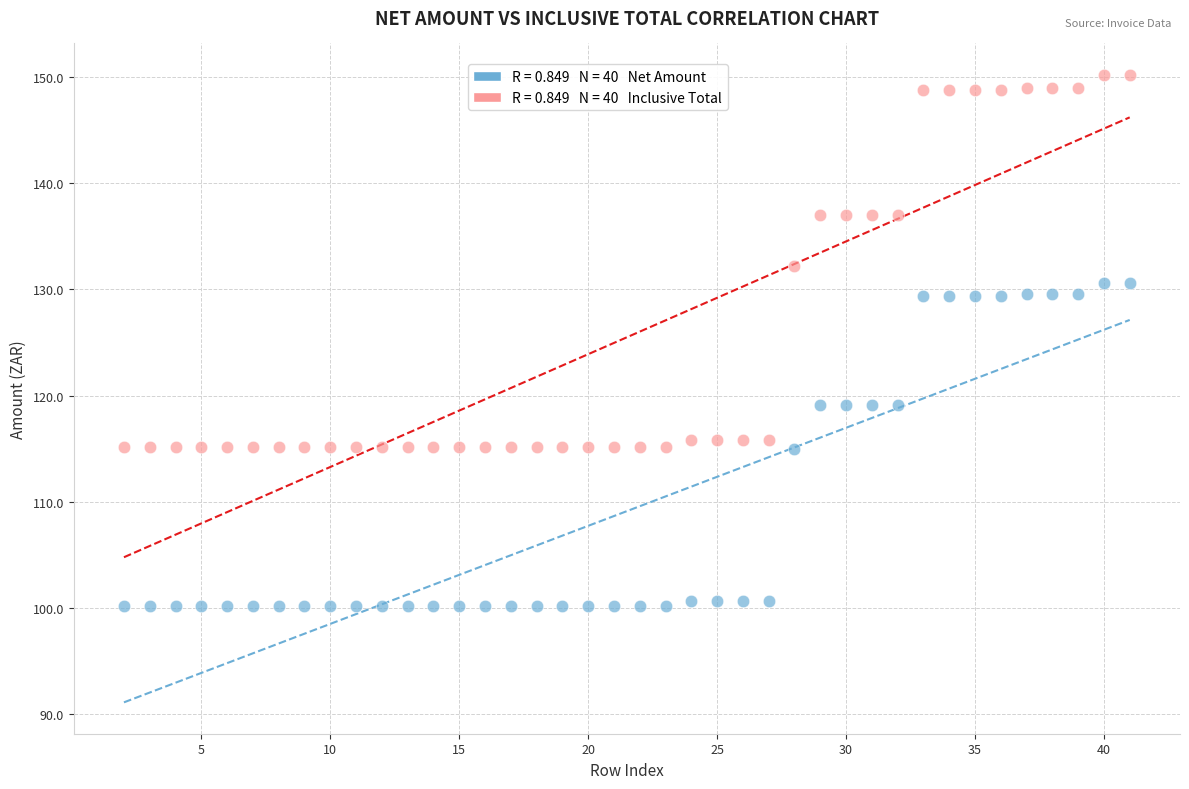

Across all data points, what is the range of X values (max minus min)?

39.0